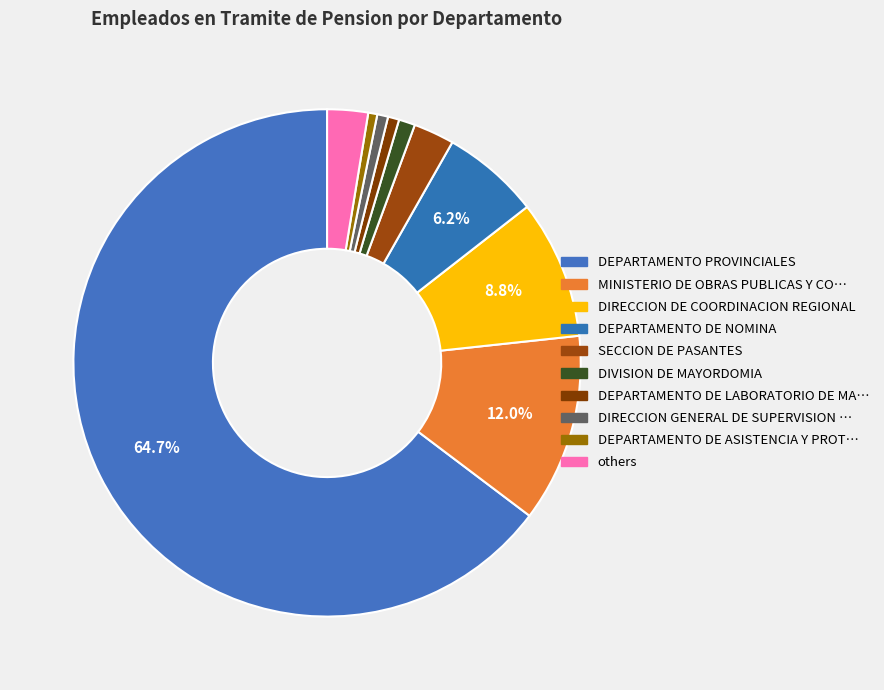

Count the number of slices in the pie.

10